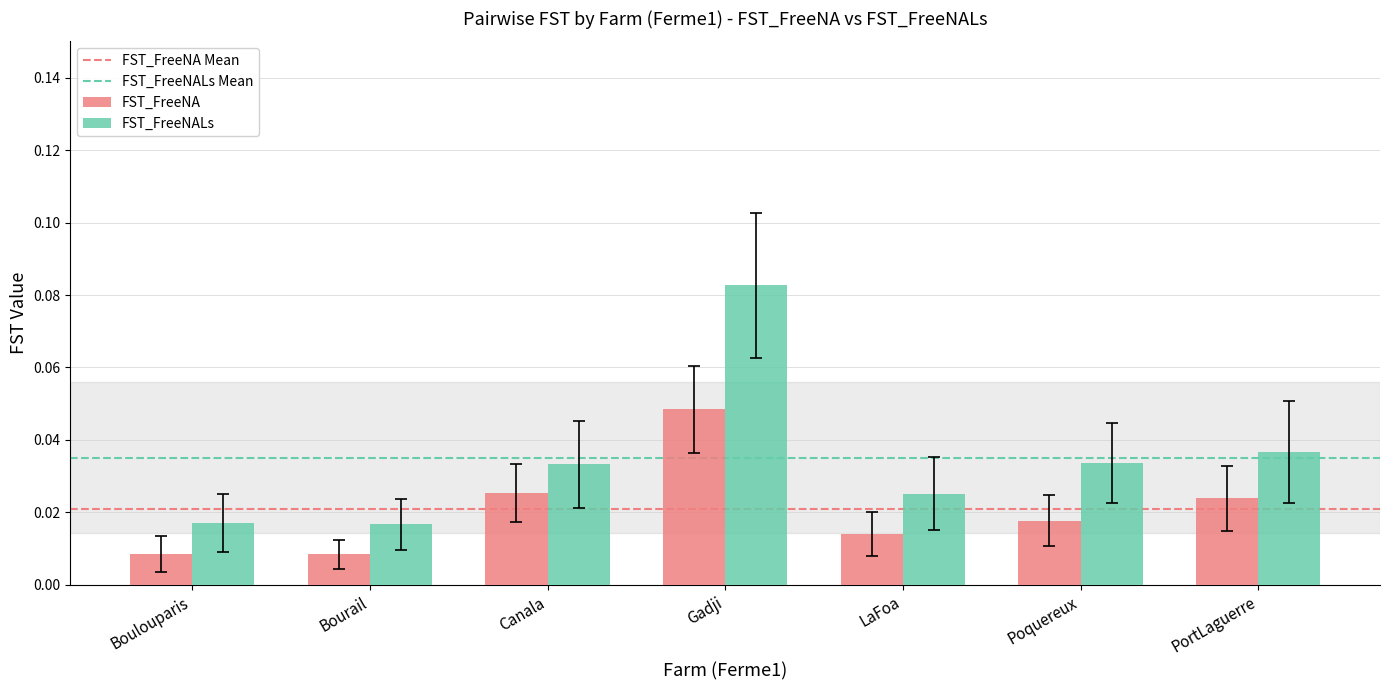

Which series has the largest total across all categories?

FST_FreeNALs